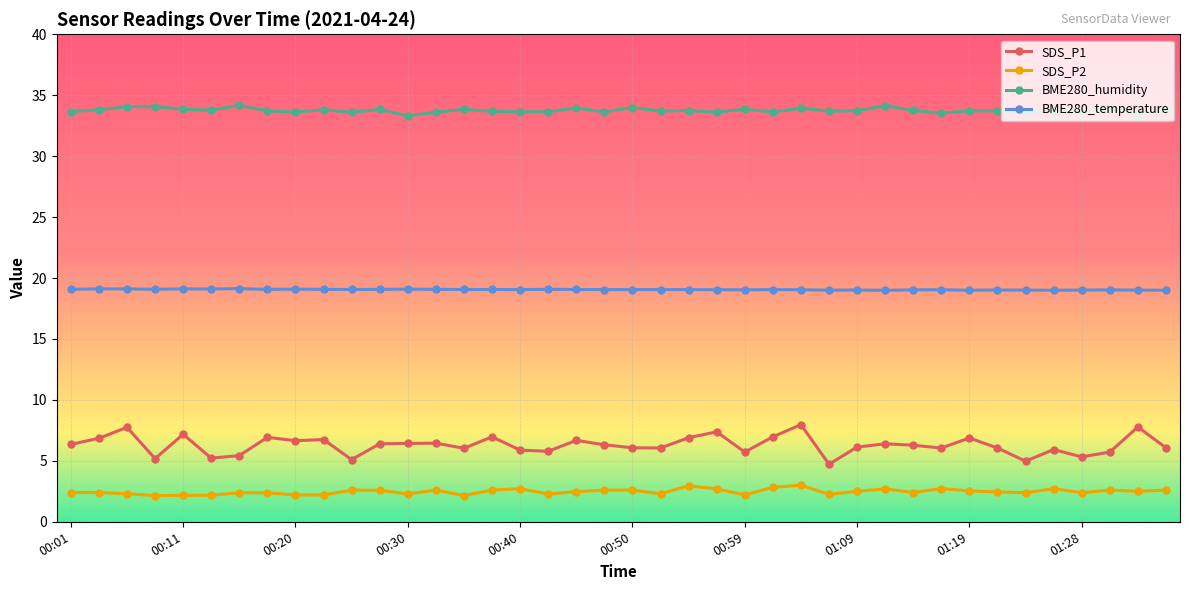

True or false: BME280_temperature has more than 0 interior local peaks.

True